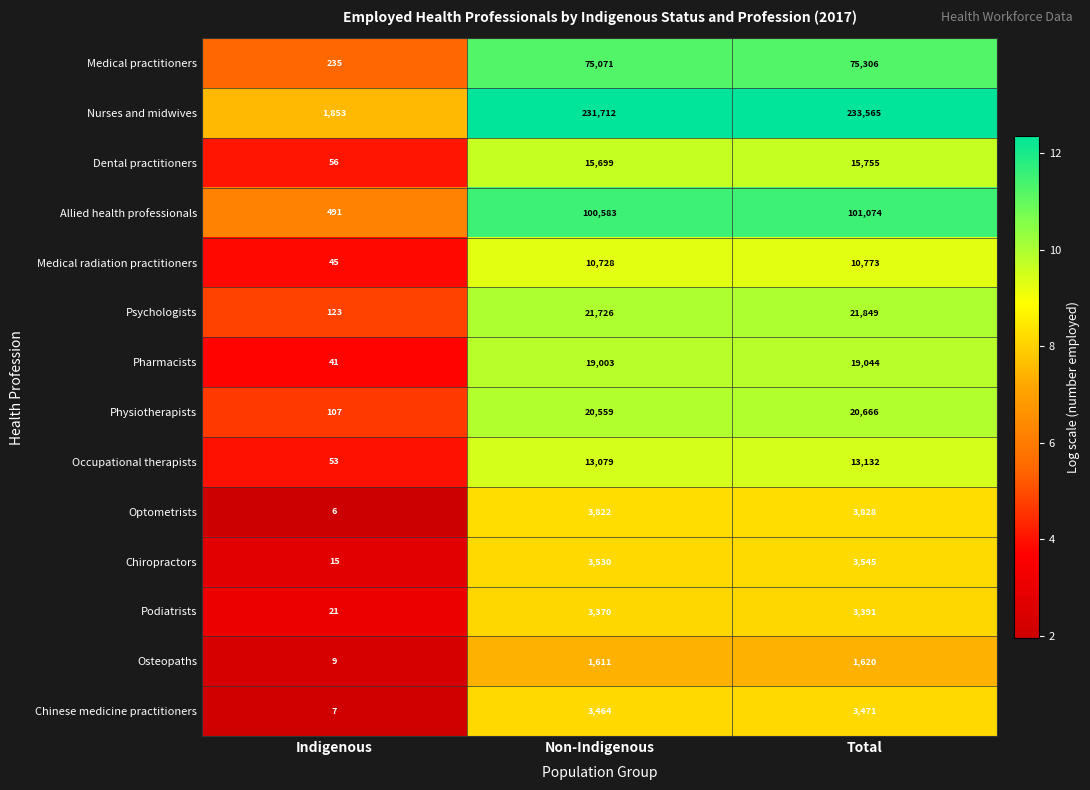

The value of Psychologists at Non-Indigenous is 36425. True or false?

False